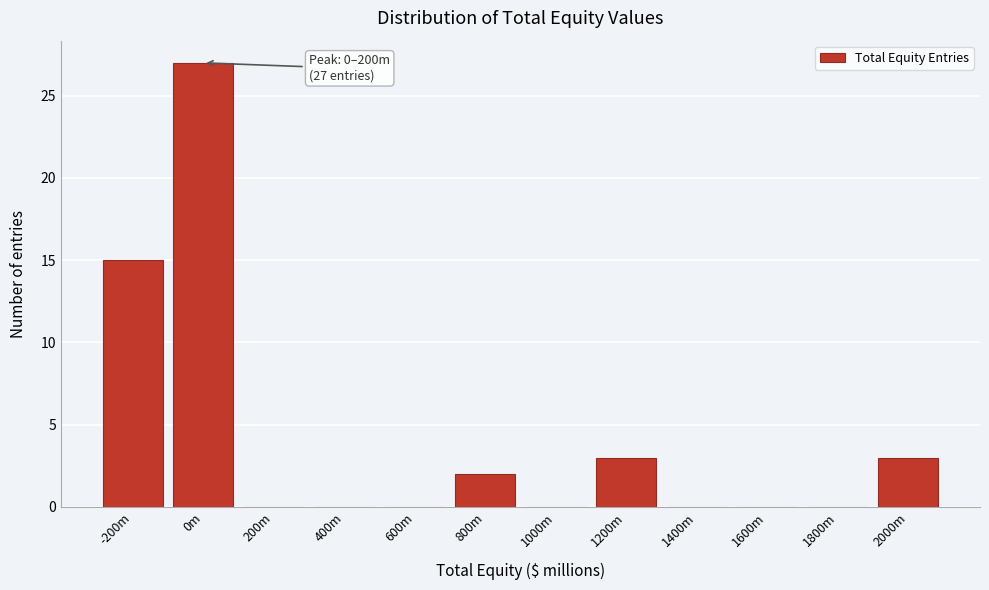

Reading right to left, transcribe all the data shown in this chart.

2000m=3	1800m=0	1600m=0	1400m=0	1200m=3	1000m=0	800m=2	600m=0	400m=0	200m=0	0m=27	-200m=15